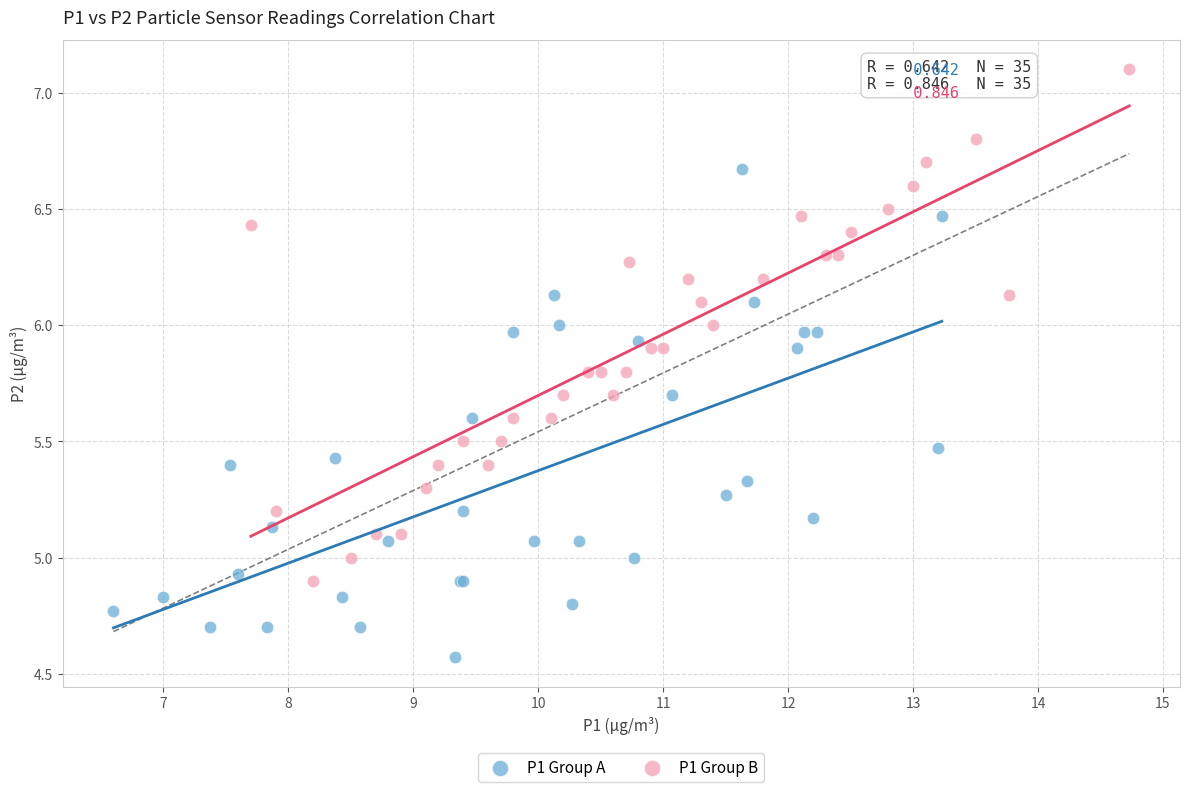

Which series has the widest spread of Y values?

P1 Group B